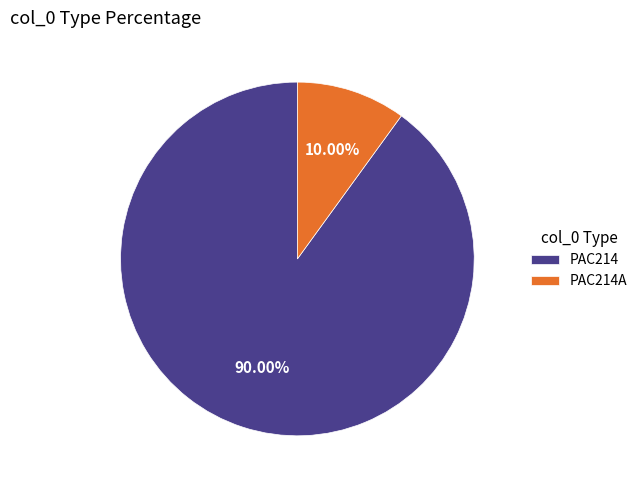

Which category has the smallest portion of the pie?

PAC214A